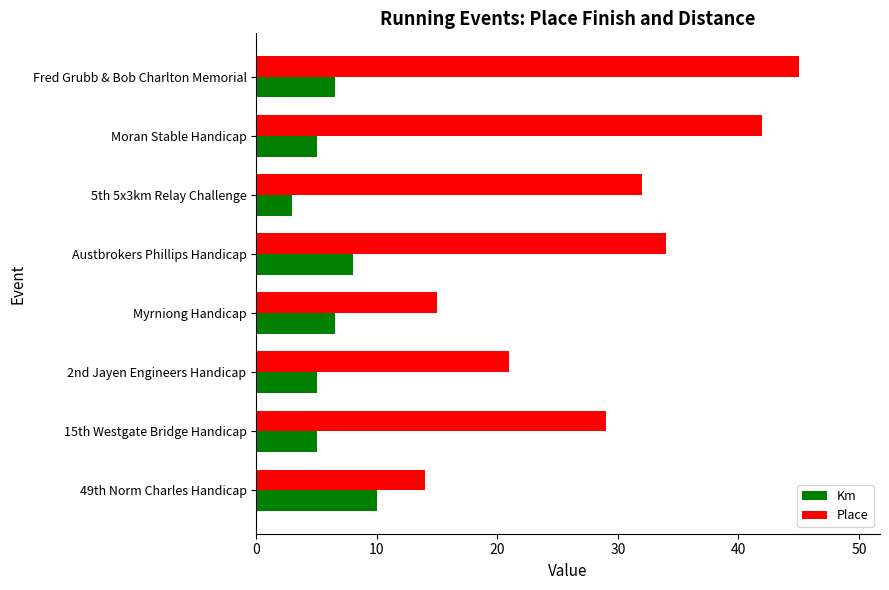

List the series in order of their overall mean, highest first.

Place, Km